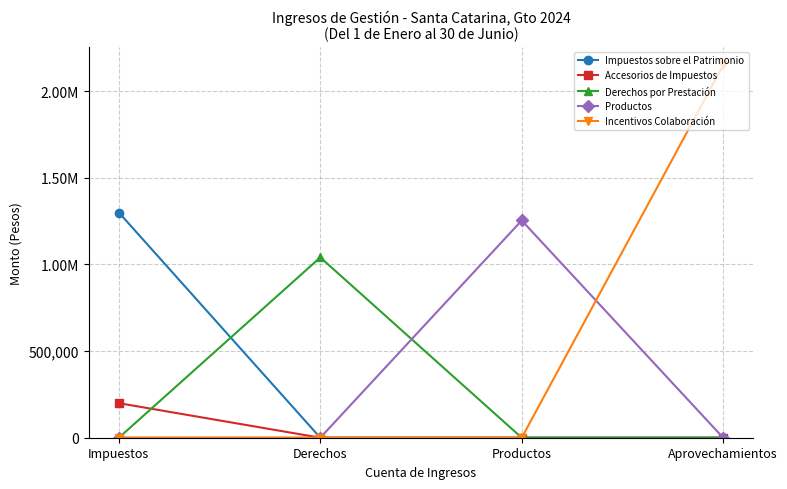

What is the label of the 3rd point from the left?

Productos